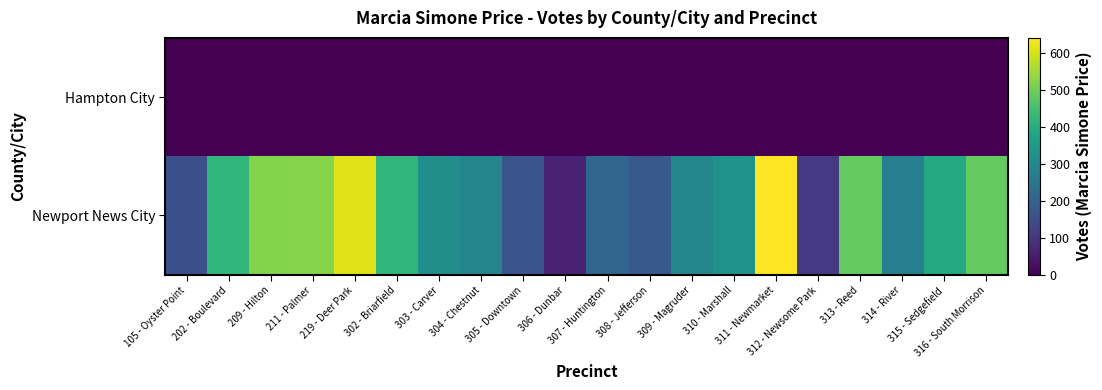

What is the spread (max minus min) of values at 316 - South Morrison?

485